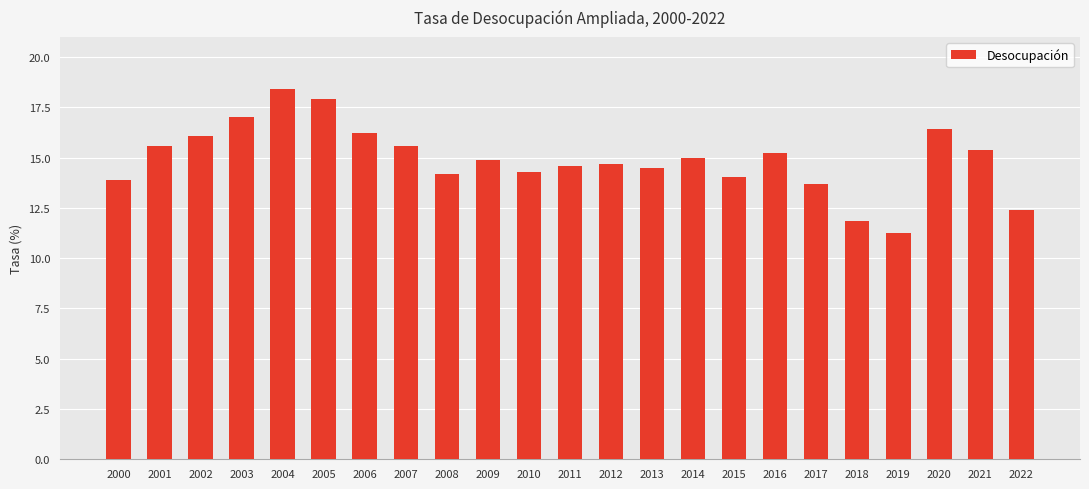

How many data points does each series have?

23